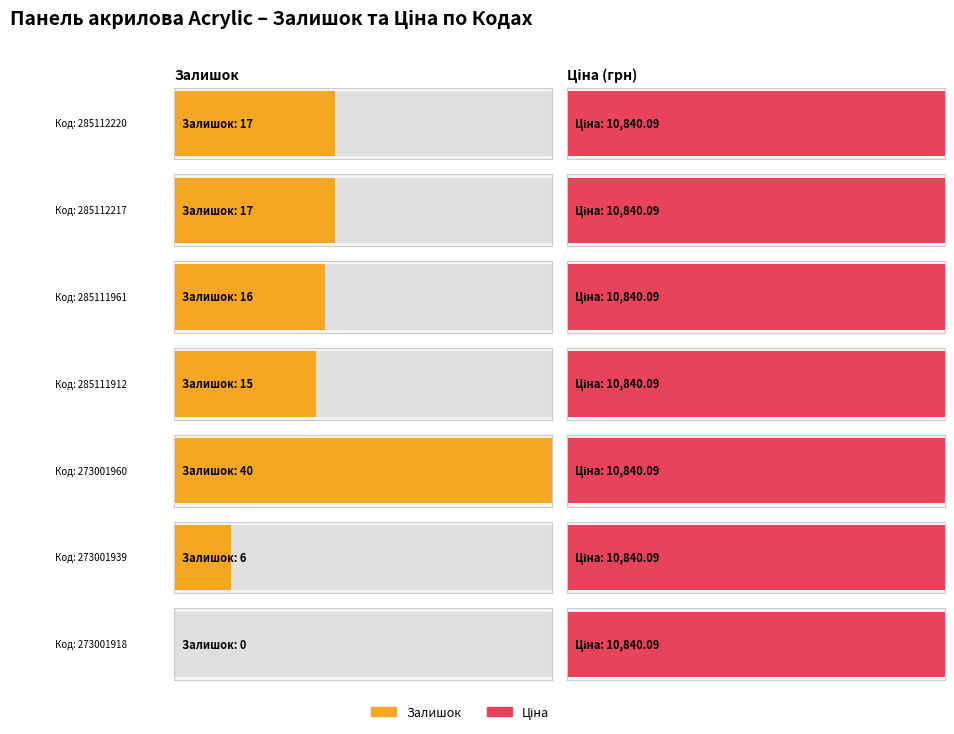

What is the difference between the maximum and minimum values in the Залишок series?

40.0